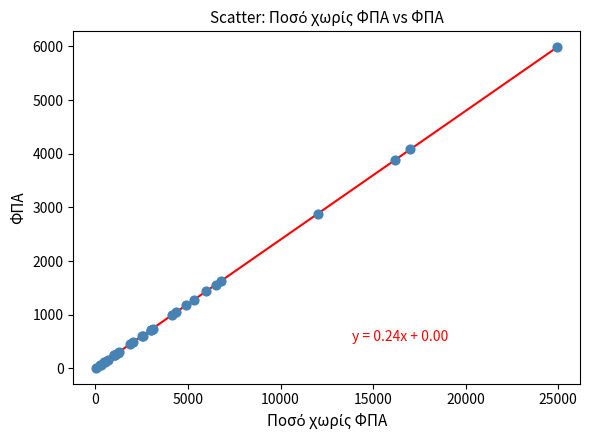

What Y value in the scatter plot is closest to 2997?

2883.8